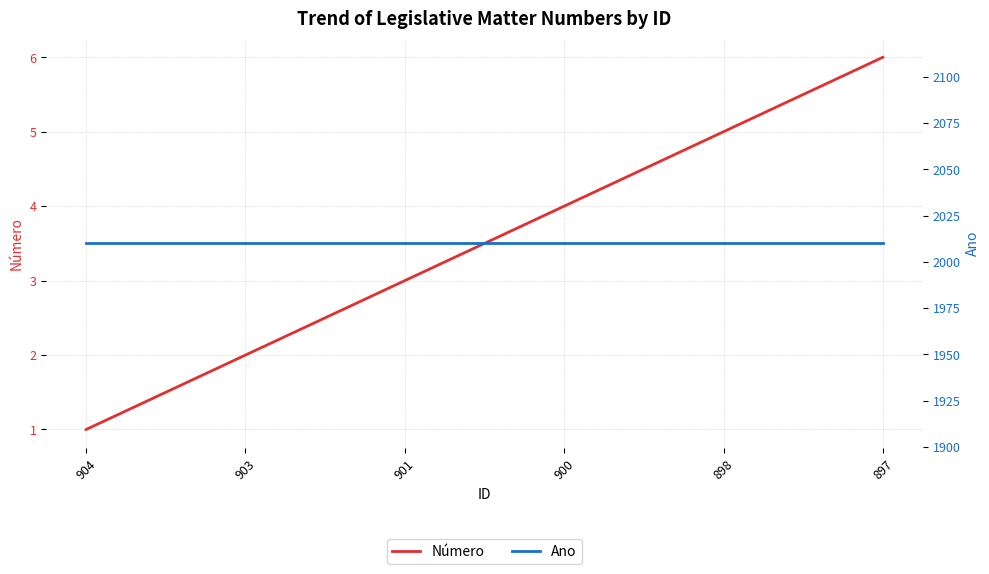

Rank the series by their maximum value, from lowest to highest.

Número, Ano